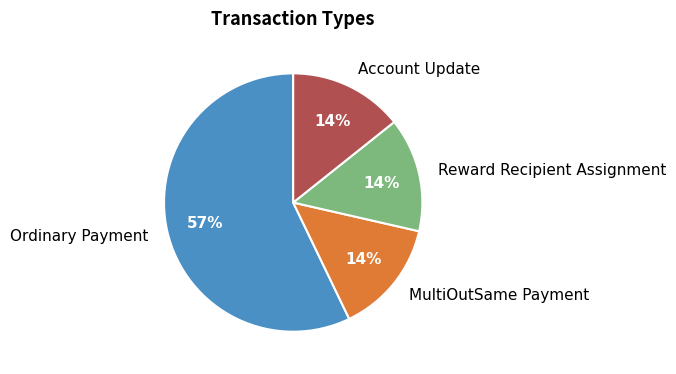

To the nearest percent, what is the average slice percentage?

25%